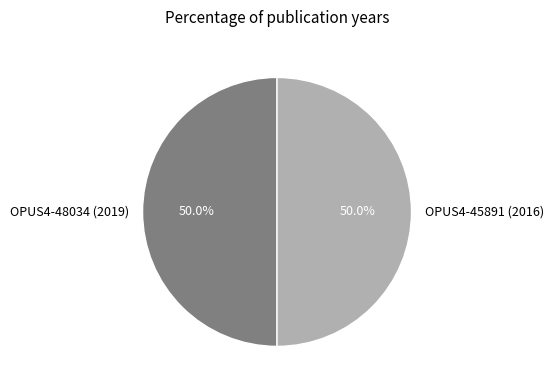

How many segments does this pie chart have?

2